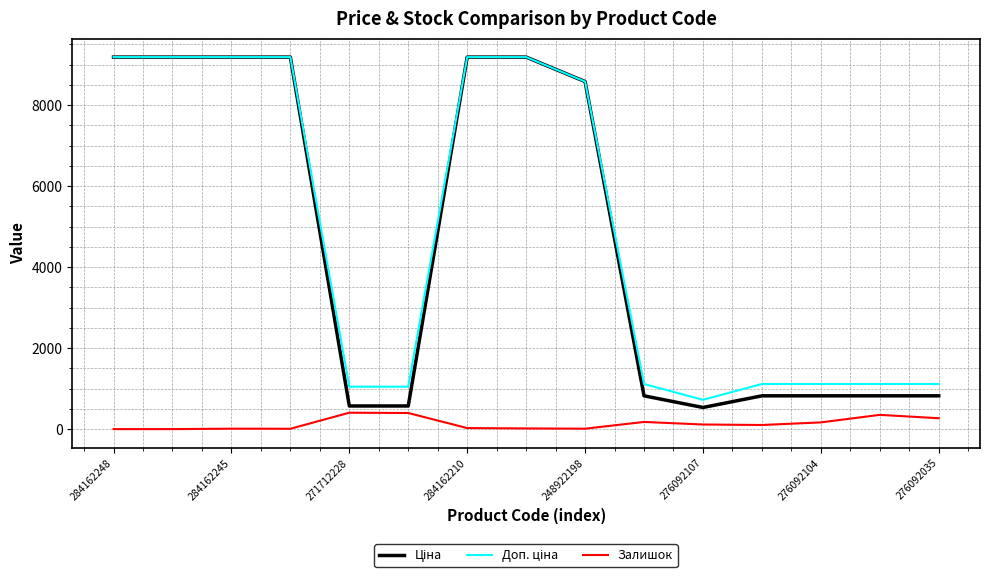

True or false: Залишок and Ціна intersect in this chart.

False